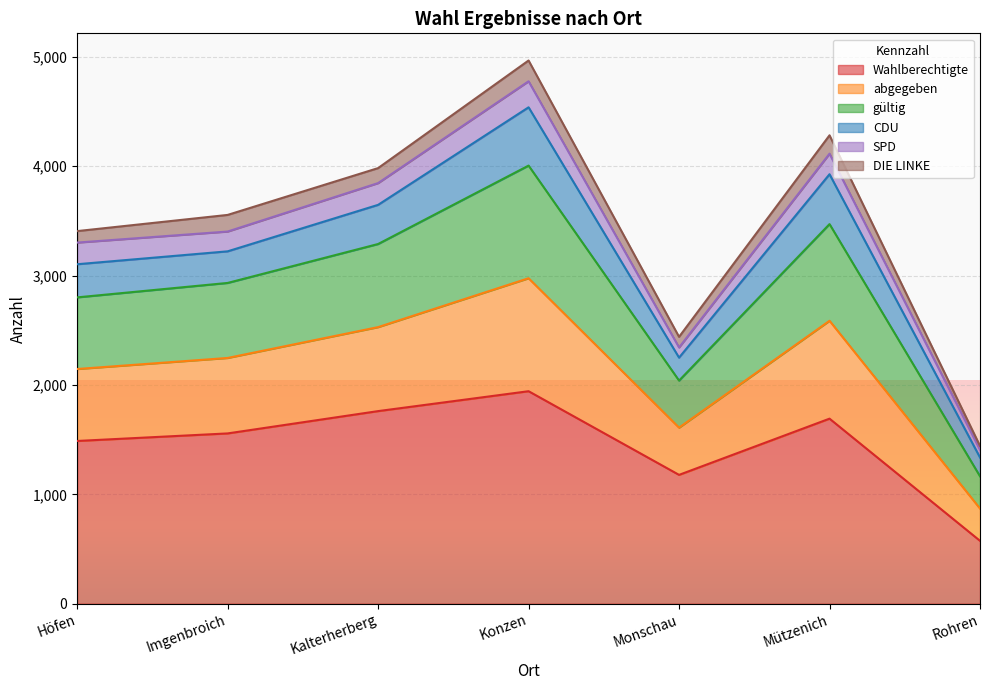

True or false: Wahlberechtigte and abgegeben intersect in this chart.

False